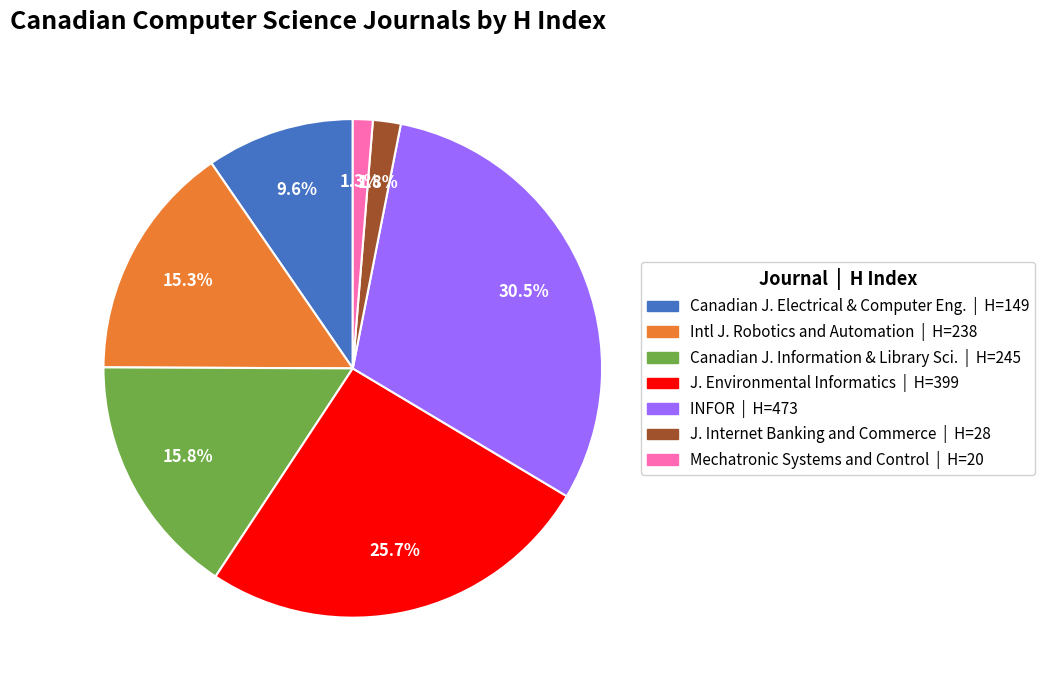

What is the ratio of the value at INFOR | H=473 to the value at Canadian J. Information & Library Sci. | H=245?

1.9